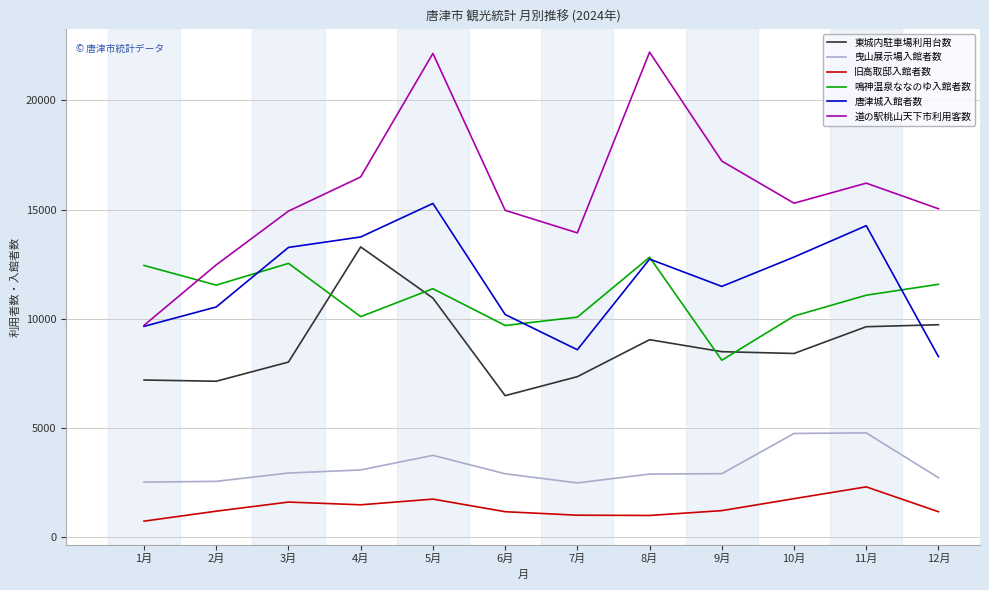

Which series has the largest range (max minus min)?

道の駅桃山天下市利用客数